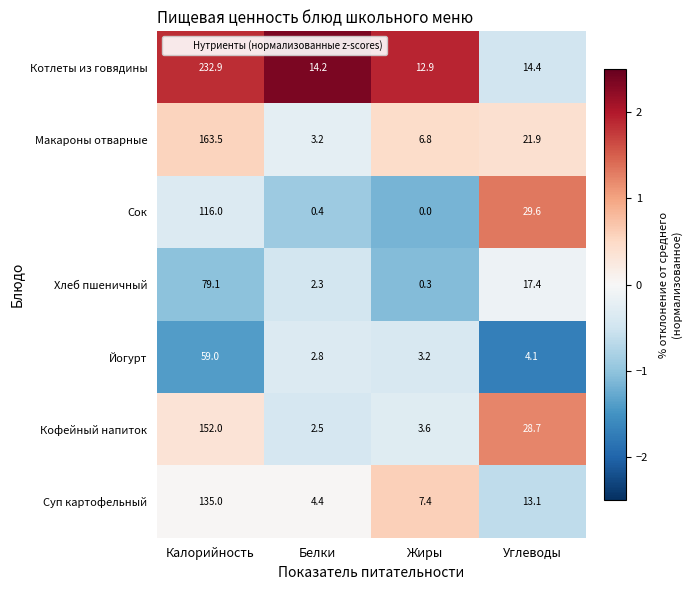

Where does the Макароны отварные series first go above 21?

Калорийность